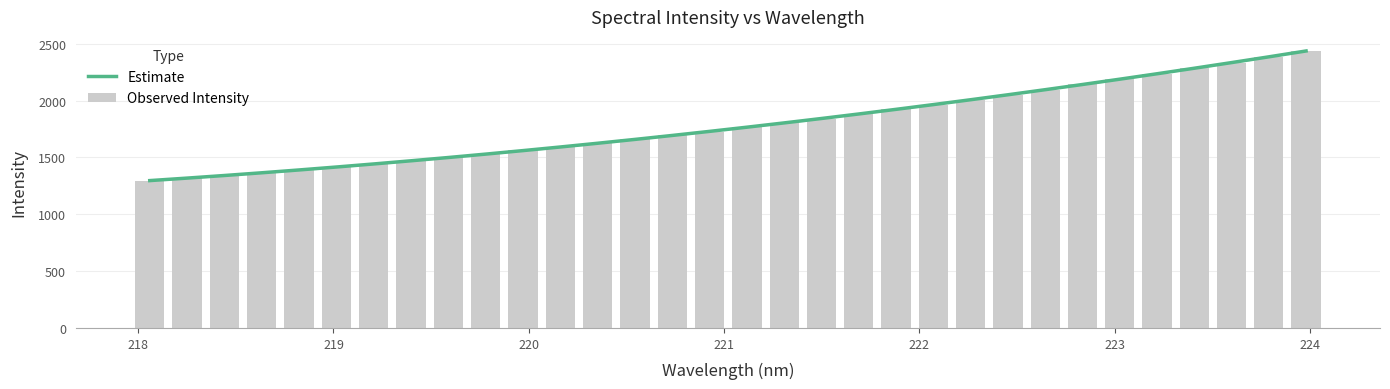

The value of Observed Intensity at 27 is 1503.4. True or false?

False